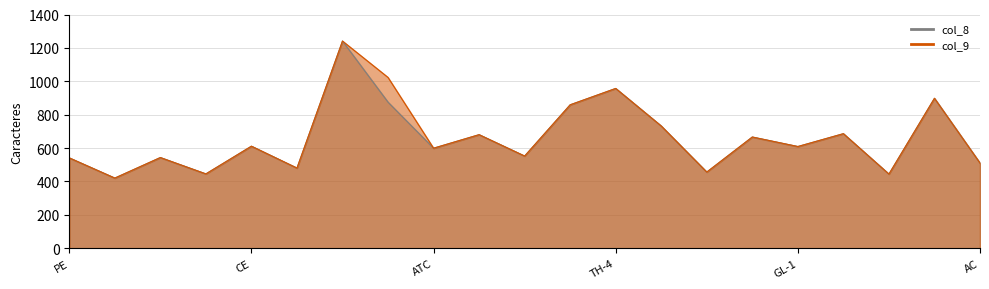

What is the difference between the maximum and minimum values in the col_8 series?

821